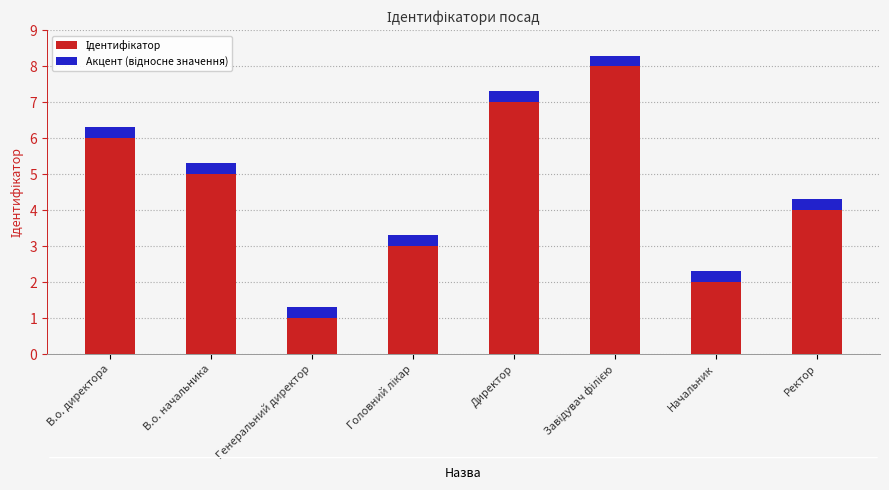

What is the total value across all series at Ректор?

4.3